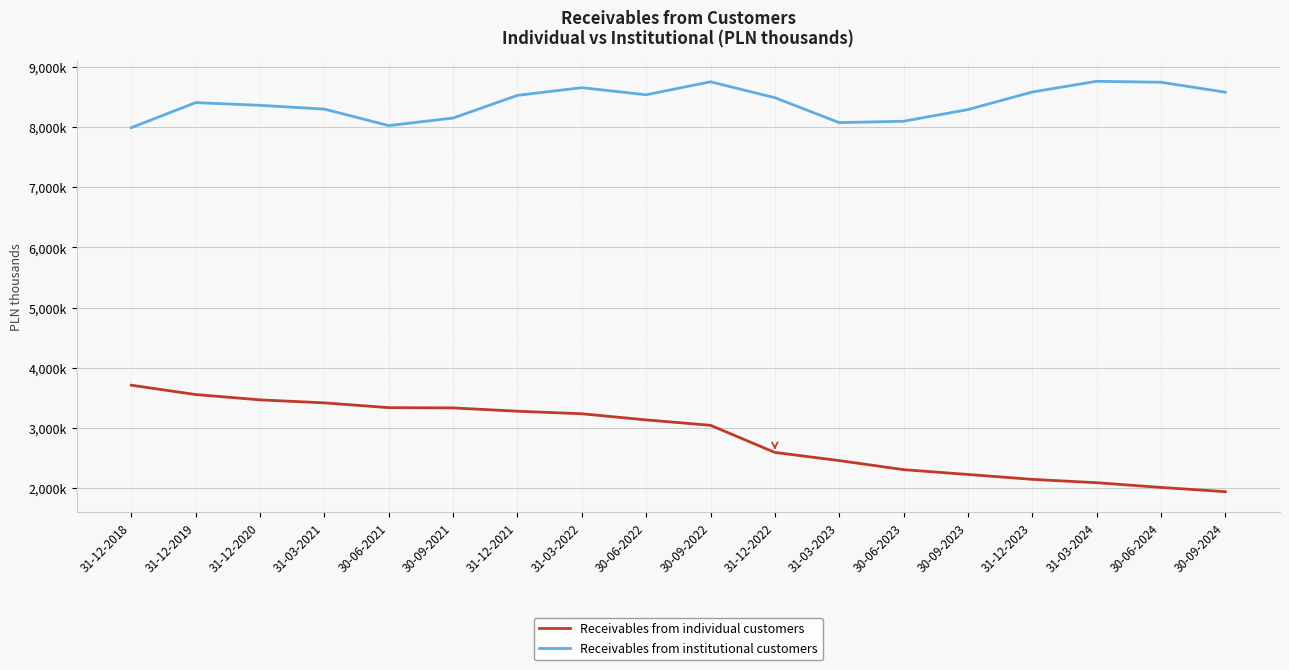

True or false: Receivables from individual customers and Receivables from institutional customers intersect in this chart.

False